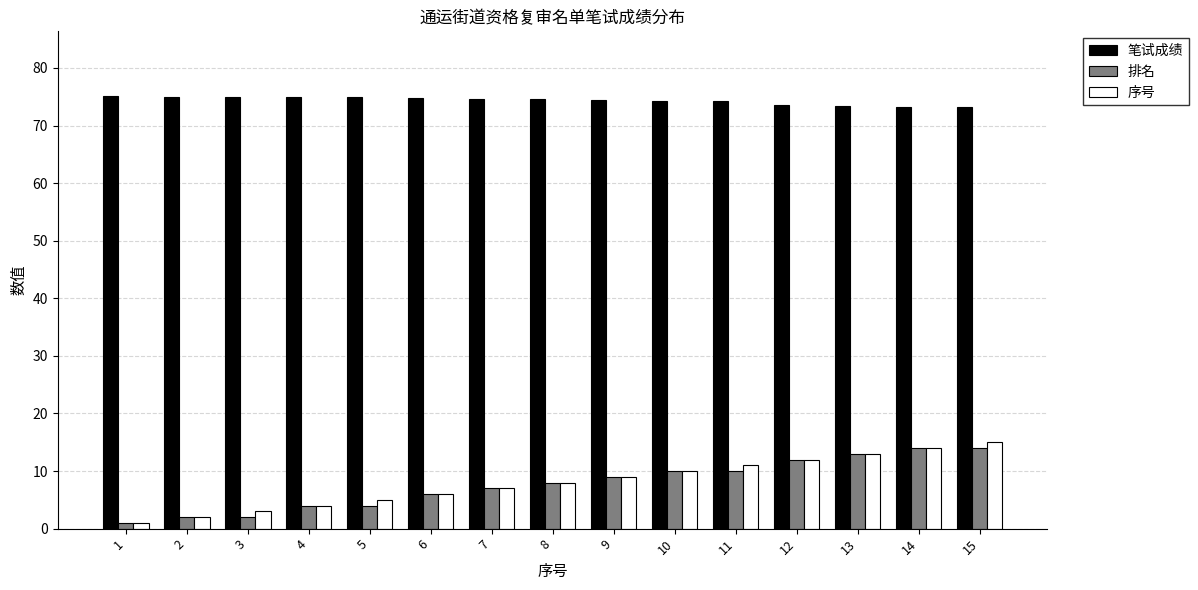

Is it true that 排名 equals 14.0 at 15?

True